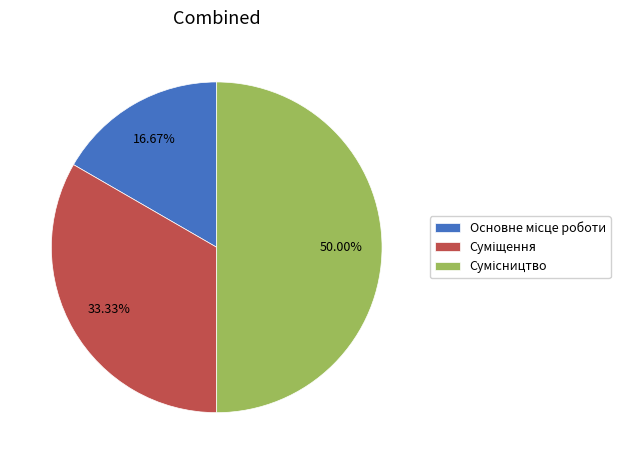

Count the number of slices in the pie.

3